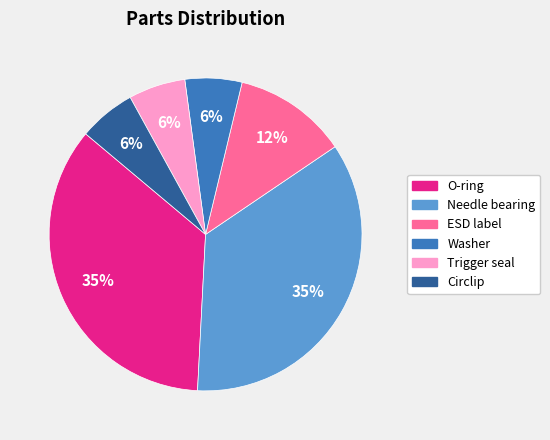

To the nearest percent, what portion does ESD label represent?

12%